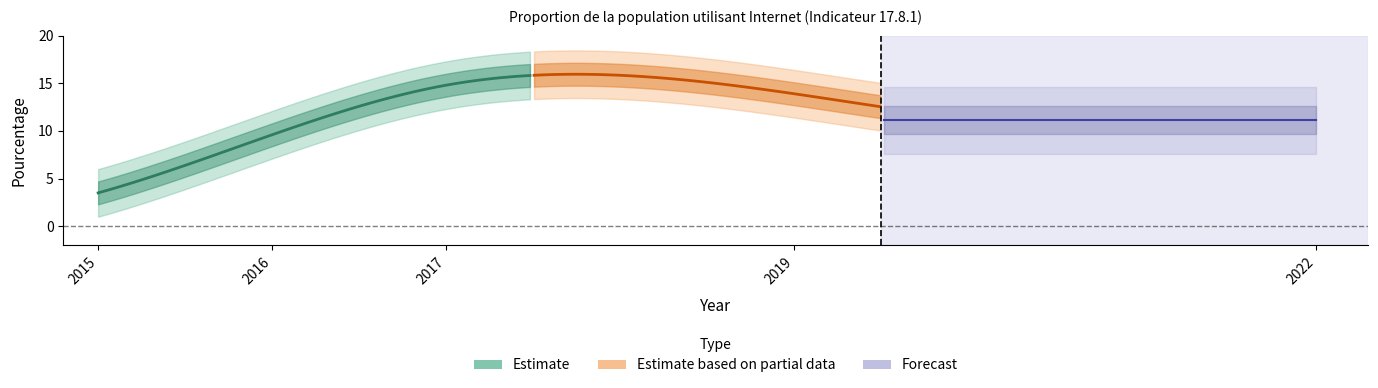

What is the smallest value displayed?

3.5